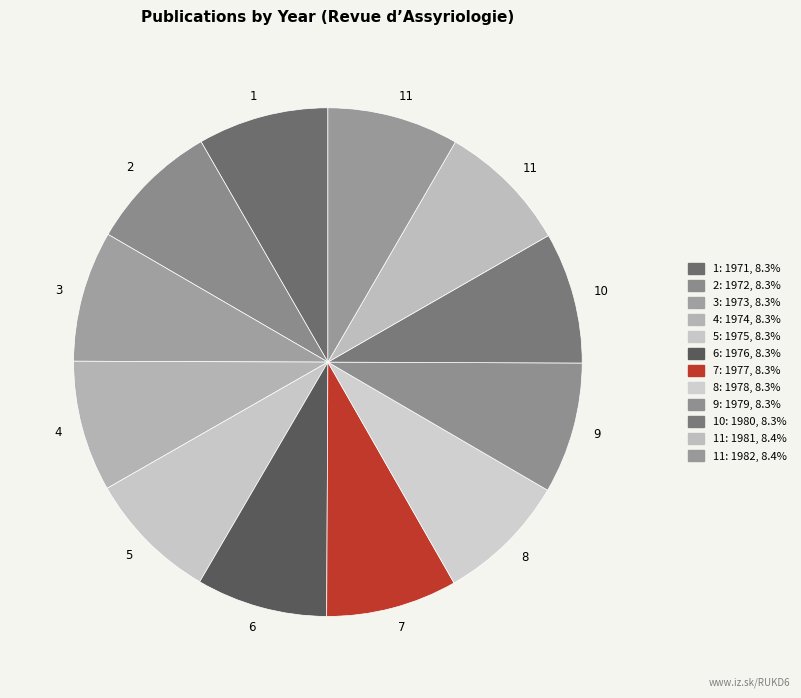

How many slices are in this pie chart?

12